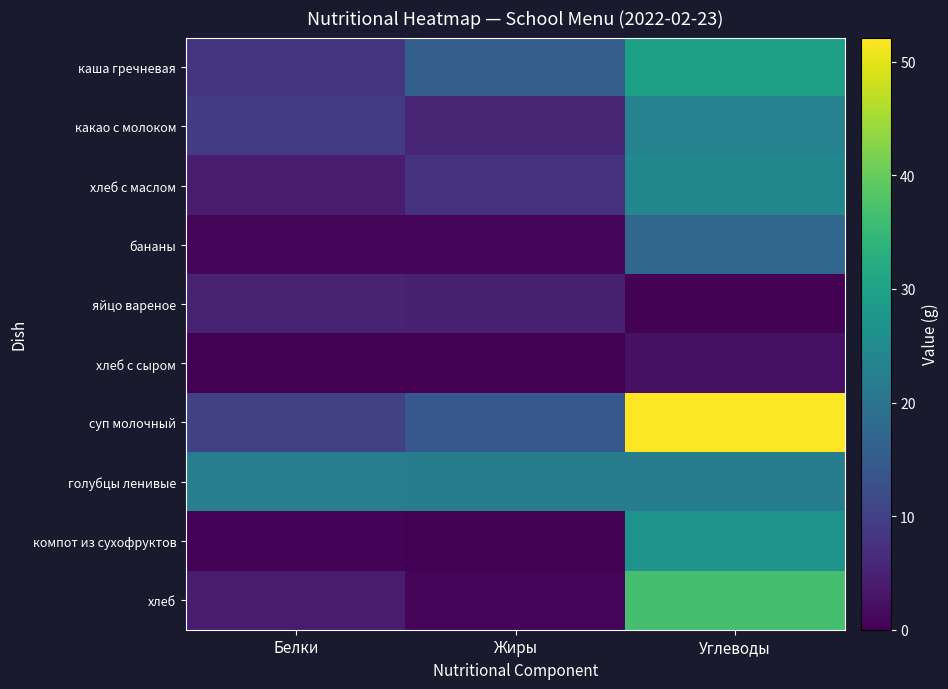

Count the number of data series in this chart.

10